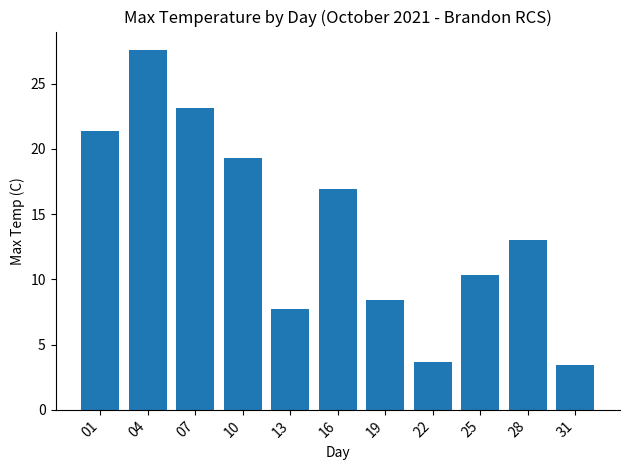

List the labels in order of value, largest first.

04, 07, 01, 10, 16, 28, 25, 19, 13, 22, 31